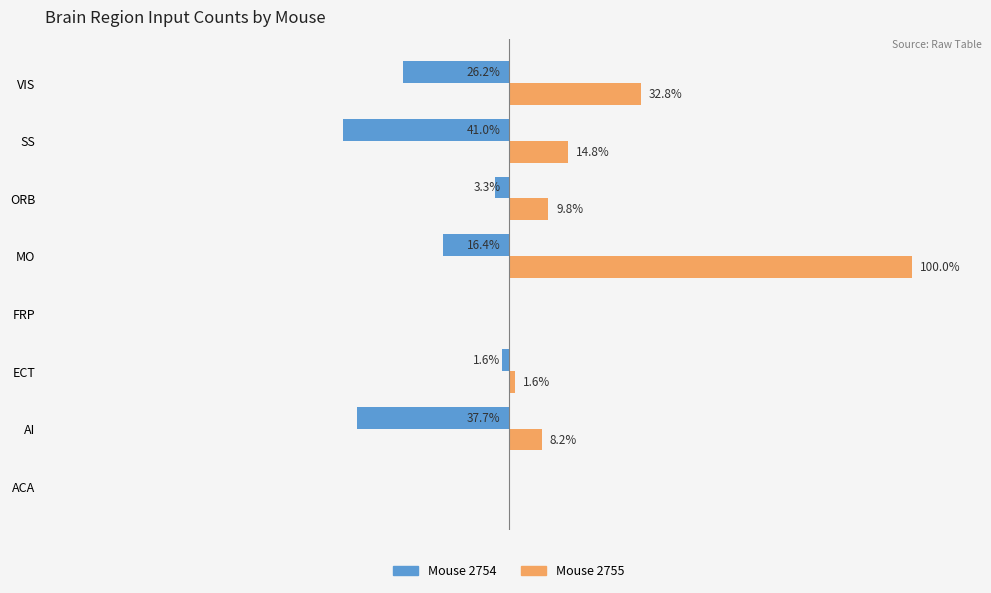

Which series changed the most between FRP and VIS?

Mouse 2755